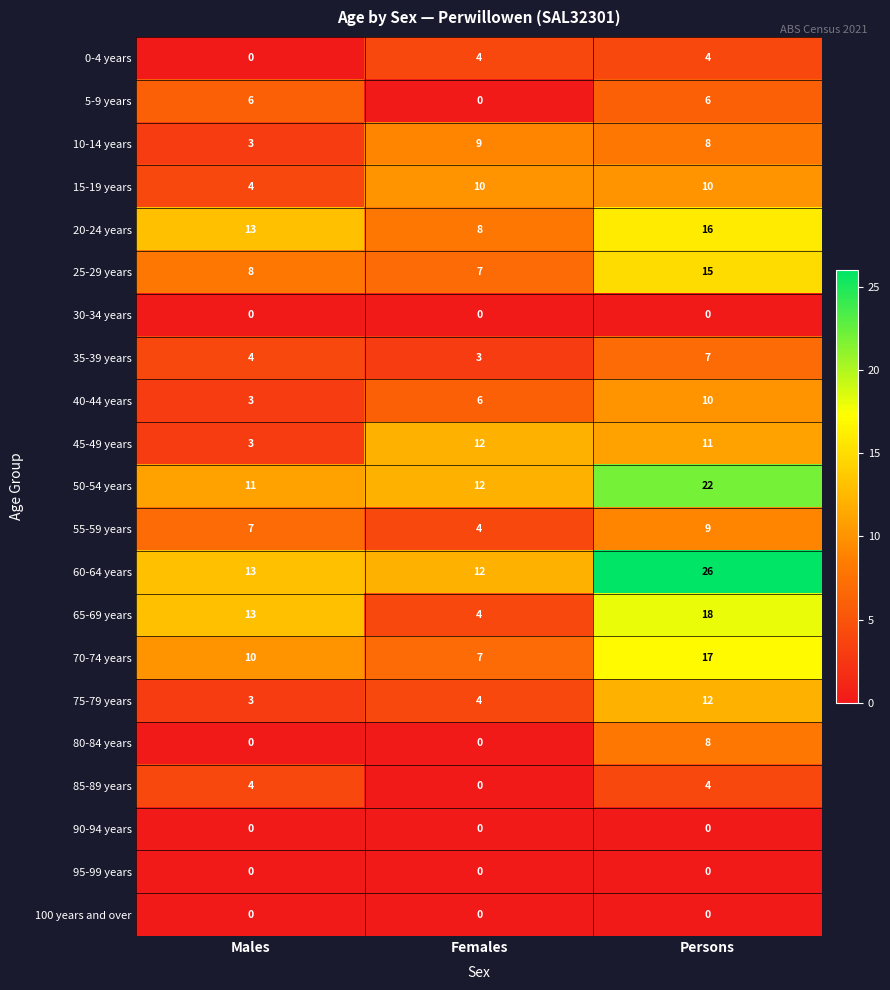

Which series has the largest total across all categories?

60-64 years